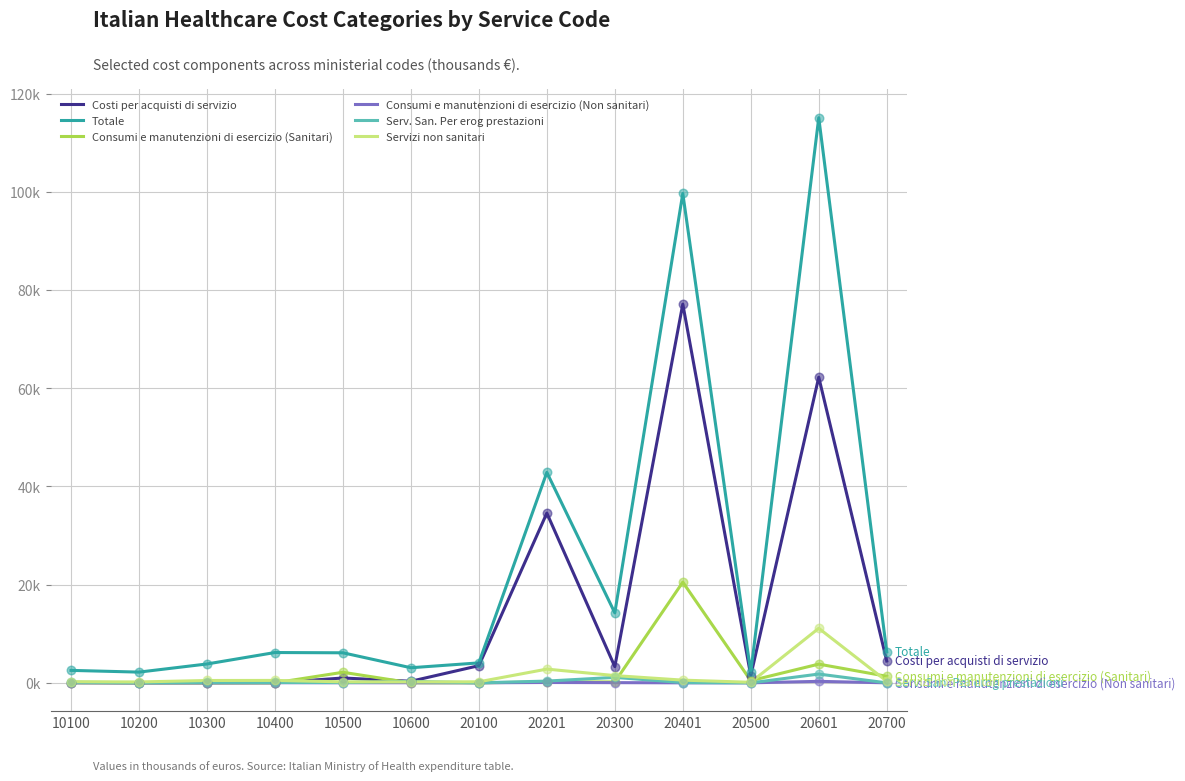

Does the chart have visible grid lines?

Yes